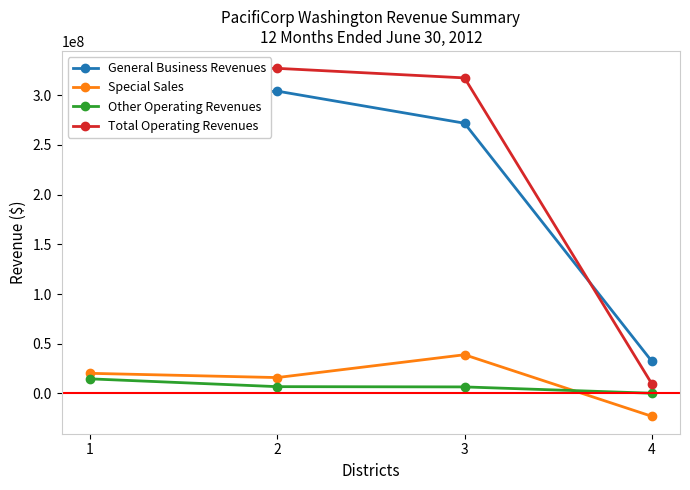

Rank the series at 2 from highest to lowest value.

Total Operating Revenues, General Business Revenues, Special Sales, Other Operating Revenues